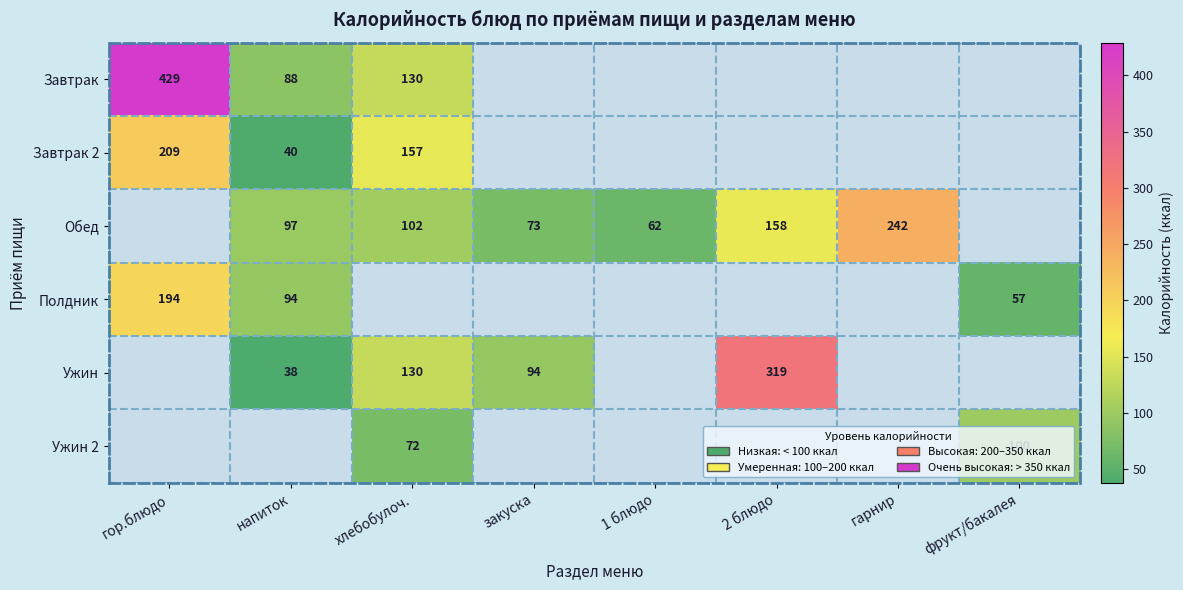

What is the difference between the Обед values at гарнир and напиток?

145